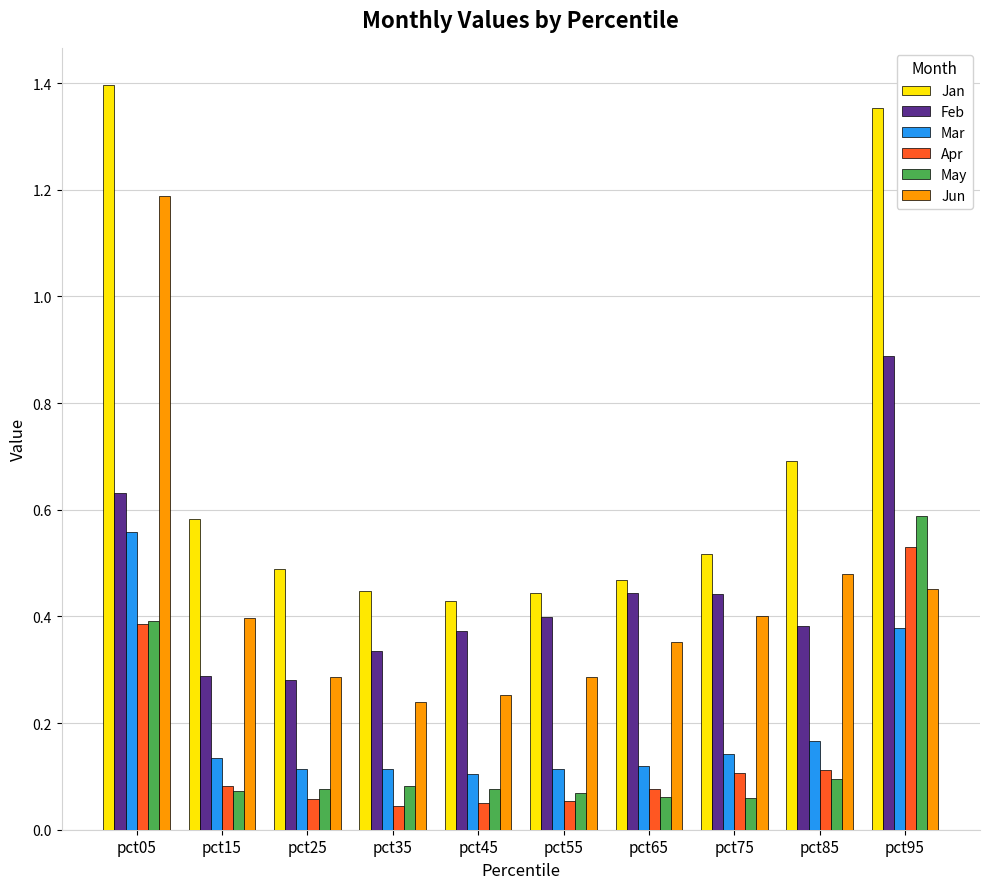

At which label does Feb reach its peak?

pct95